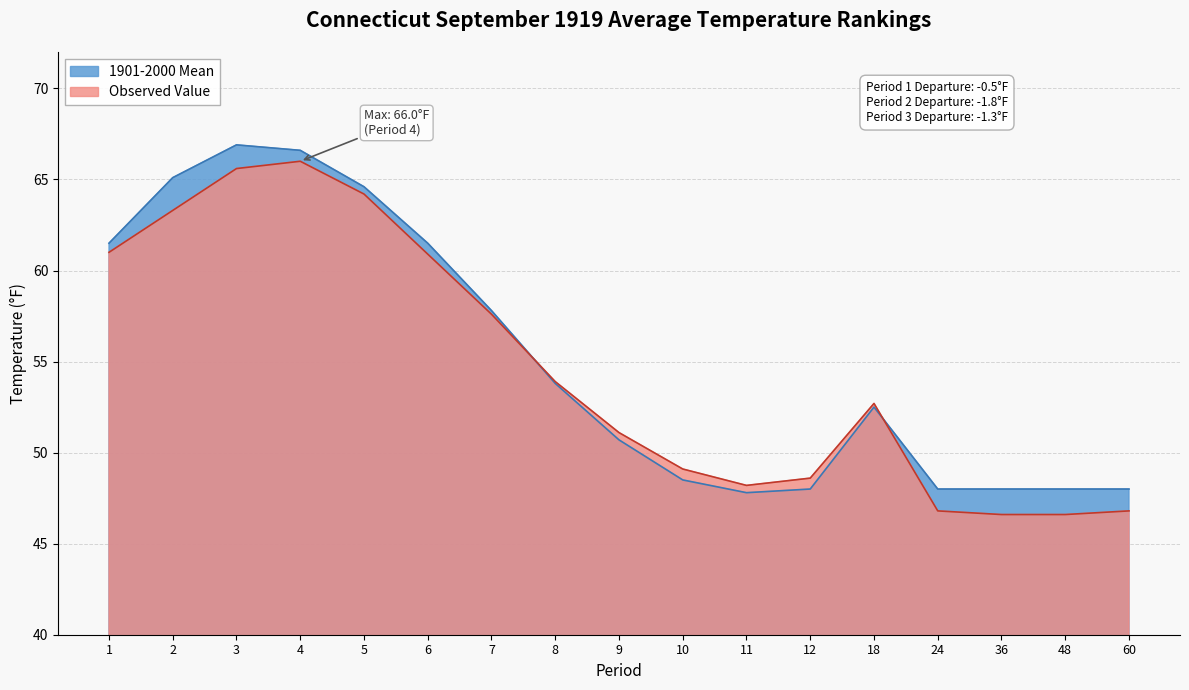

Which has a higher value, 7 or 24?

7